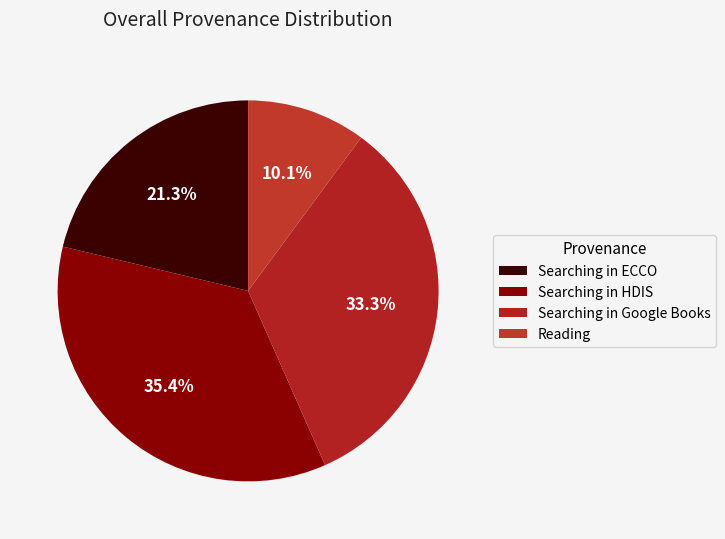

How many segments does this pie chart have?

4